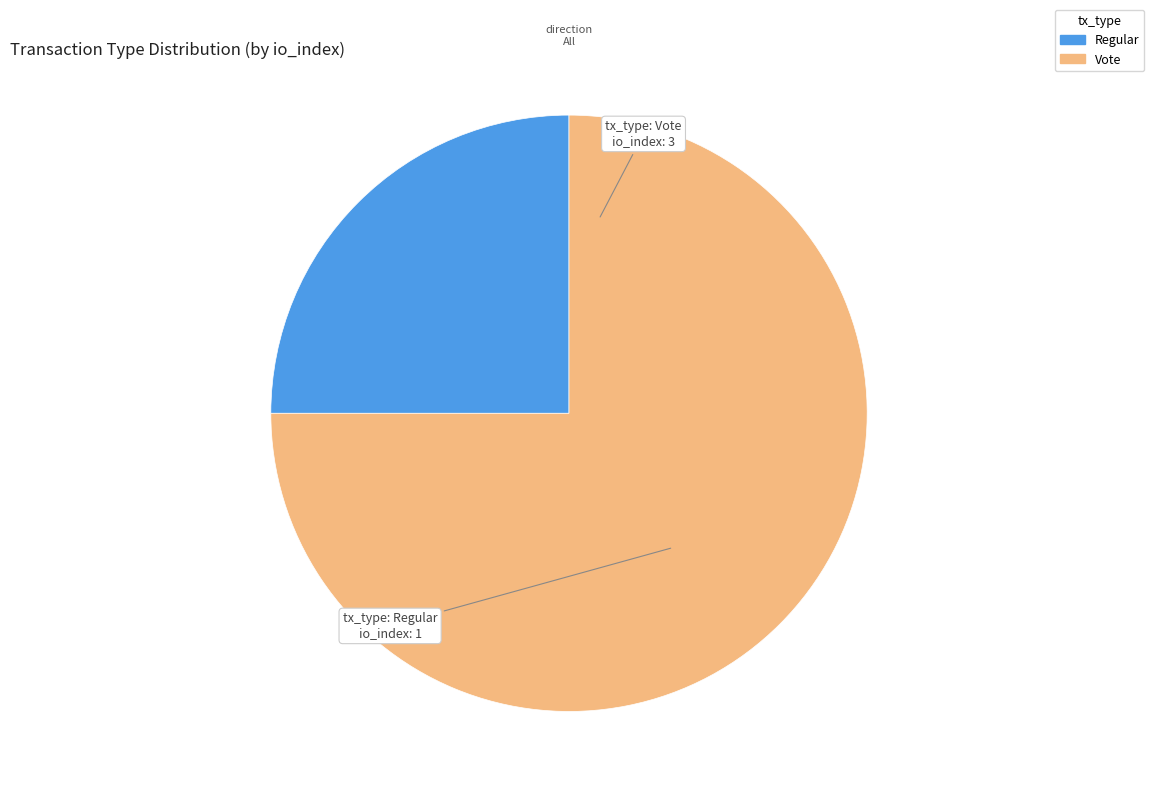

How many segments does this pie chart have?

2